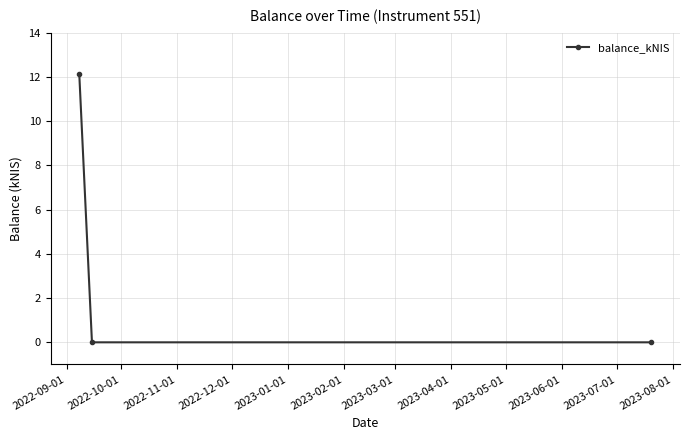

What is the greatest value displayed?

12.2